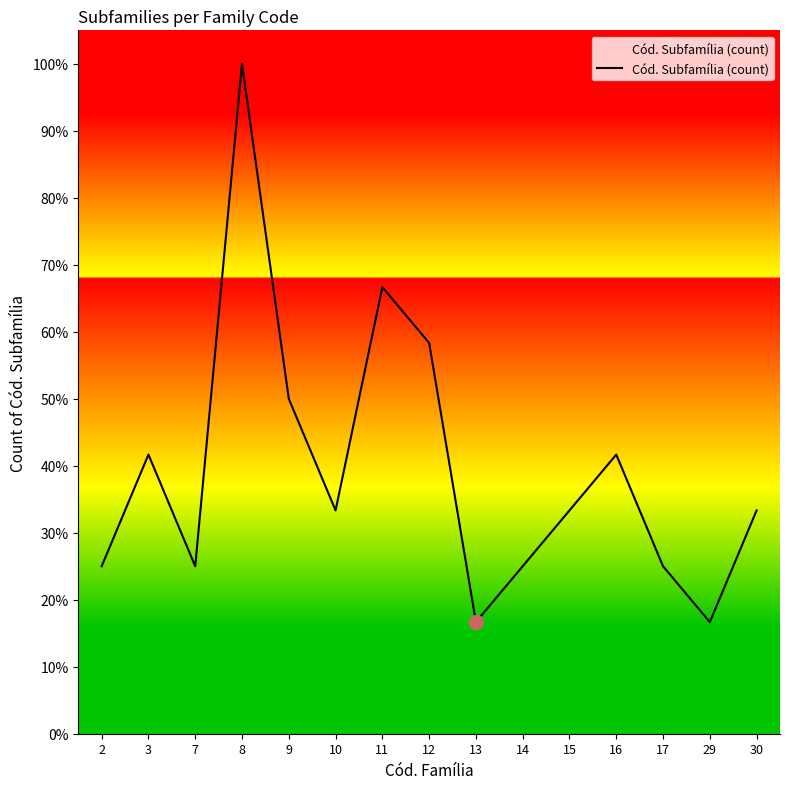

What is the change in value from 3 to 8?

+58.3